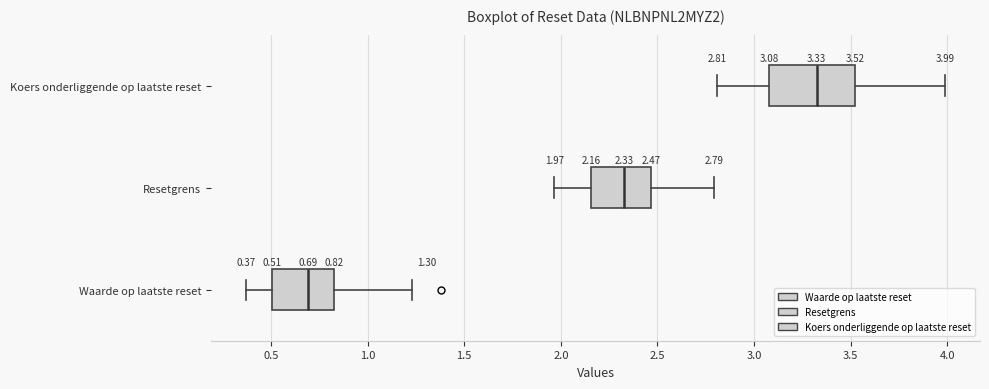

Which box has the furthest to the left median line?

Waarde op laatste reset